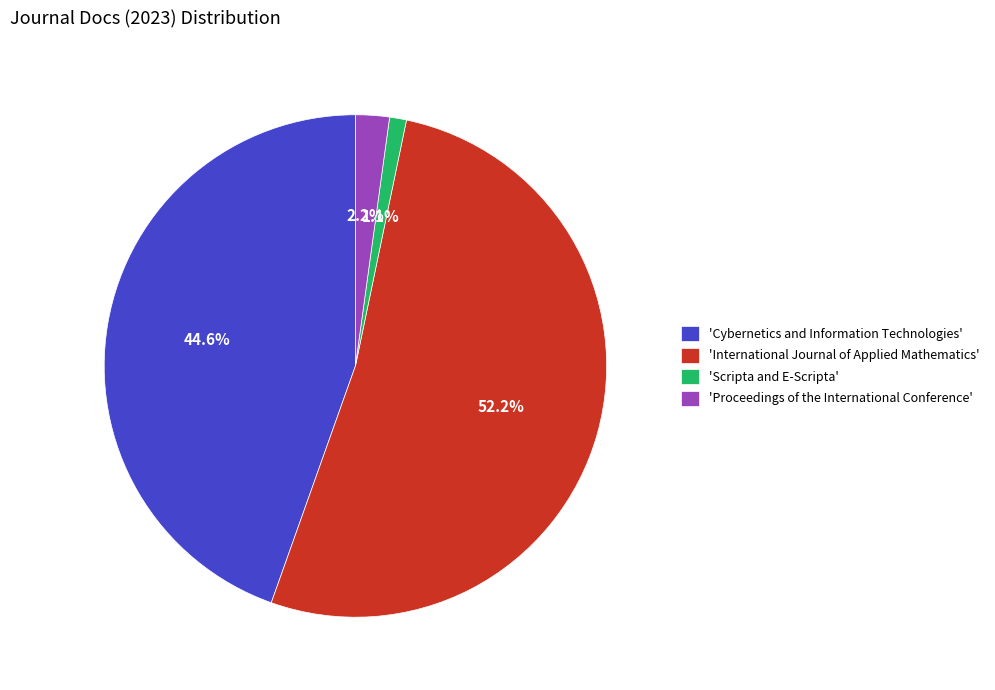

Rank the categories by value from highest to lowest.

'International Journal of Applied Mathematics', 'Cybernetics and Information Technologies', 'Proceedings of the International Conference', 'Scripta and E-Scripta'